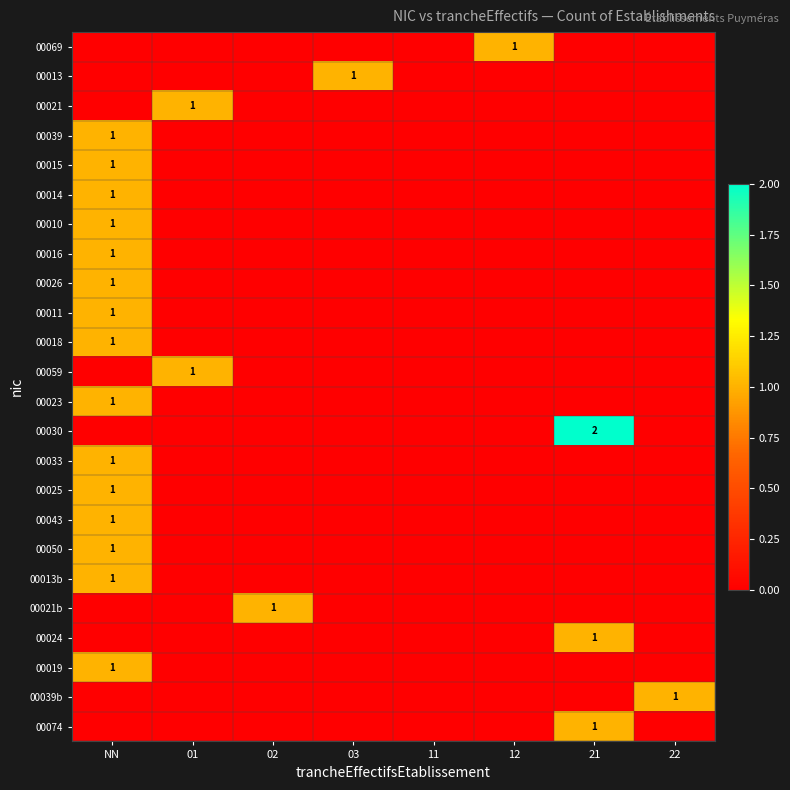

What is the highest value of the 00043 series?

1